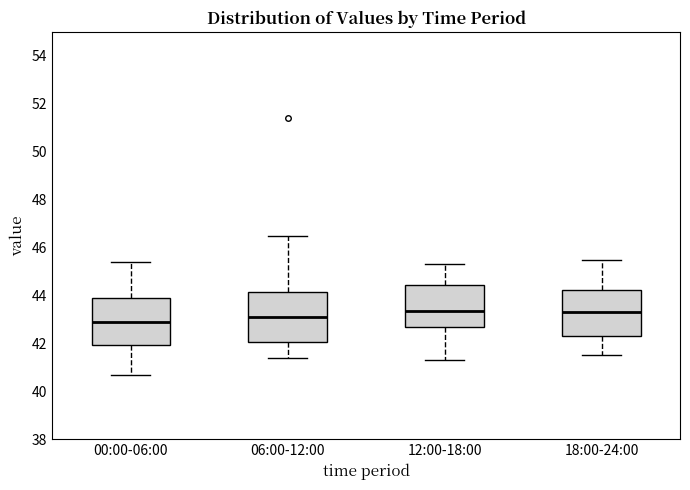

Which box's median line is the lowest?

00:00-06:00